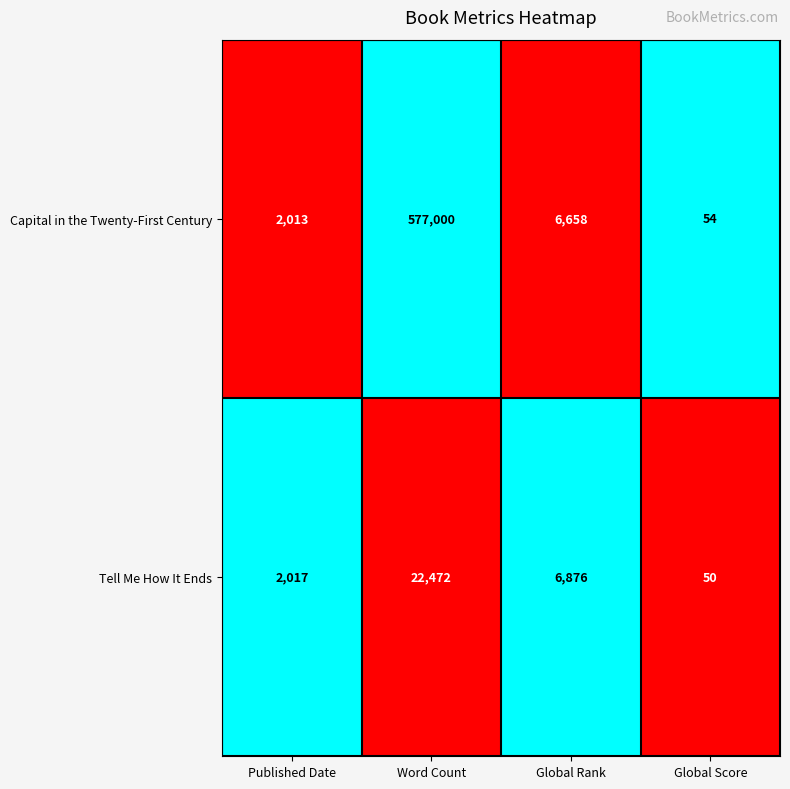

Which series has the largest range (max minus min)?

Capital in the Twenty-First Century